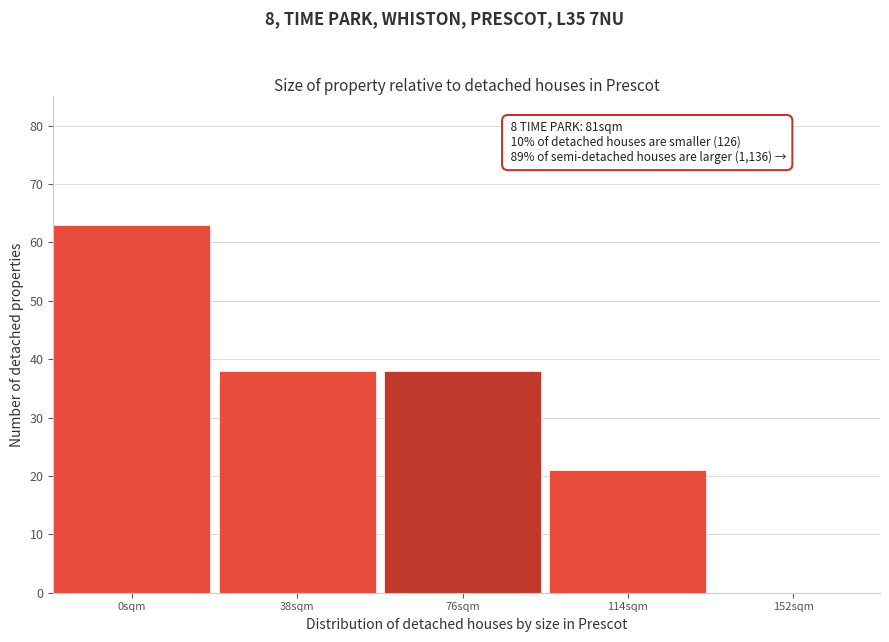

Reading left to right, extract all data points from this chart.

0sqm=63	38sqm=38	76sqm=38	114sqm=21	152sqm=0